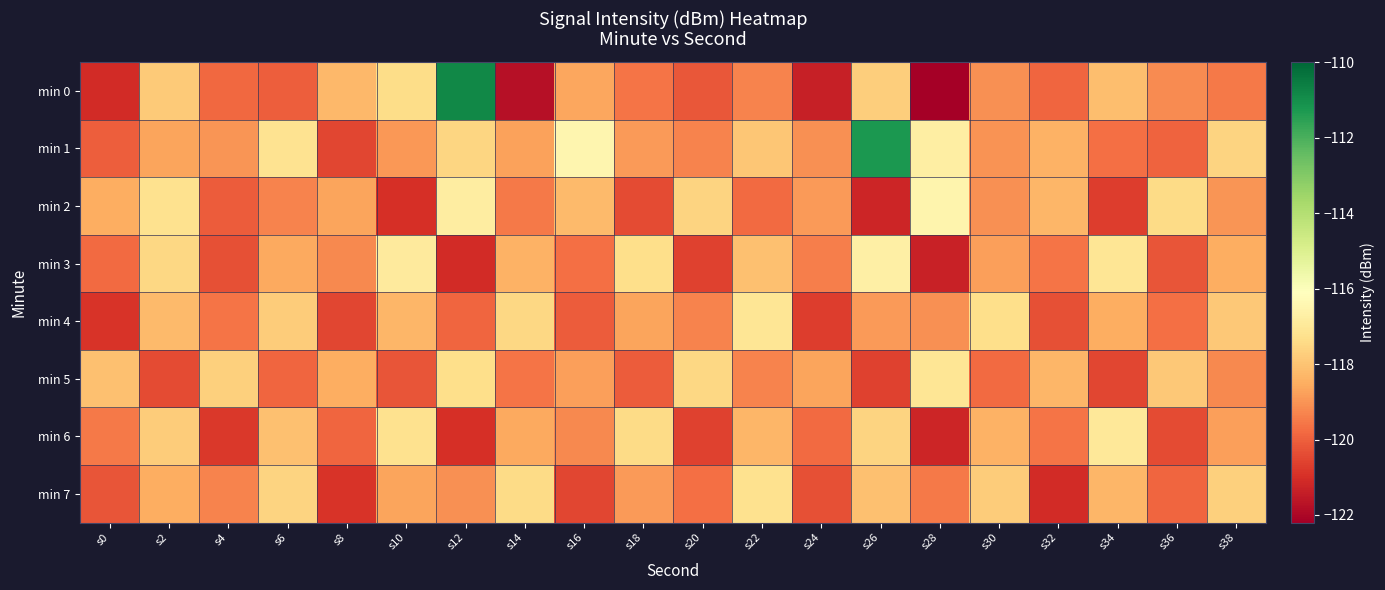

At which category does the chart reach its peak across all series?

s12